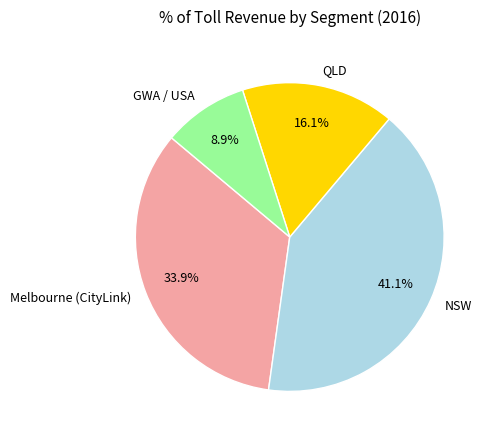

Which category has the biggest portion of the pie?

NSW